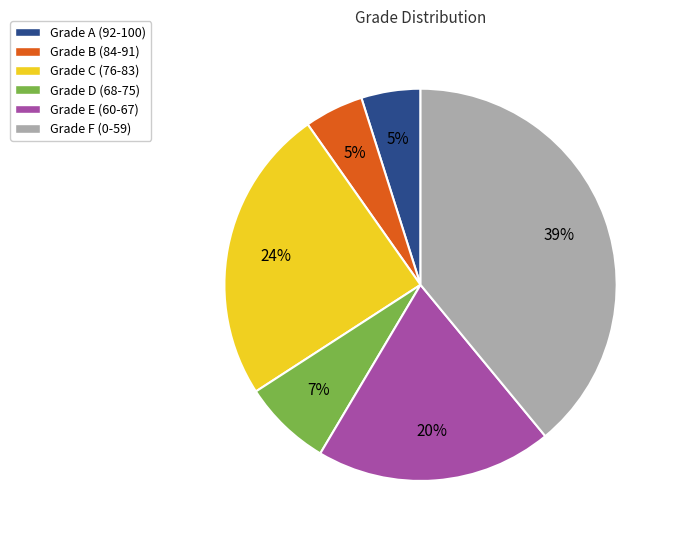

To the nearest percent, what percentage of the pie is Grade B (84-91)?

5%